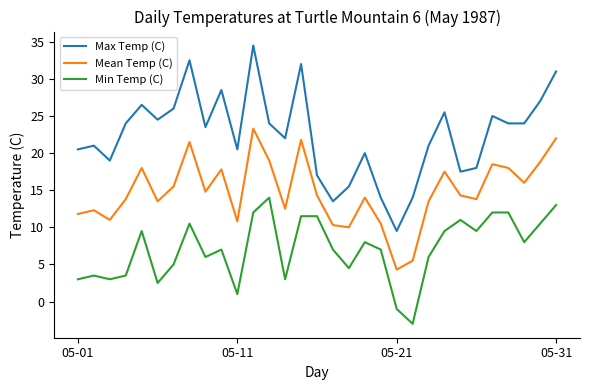

Which series has the largest total across all categories?

Max Temp (C)